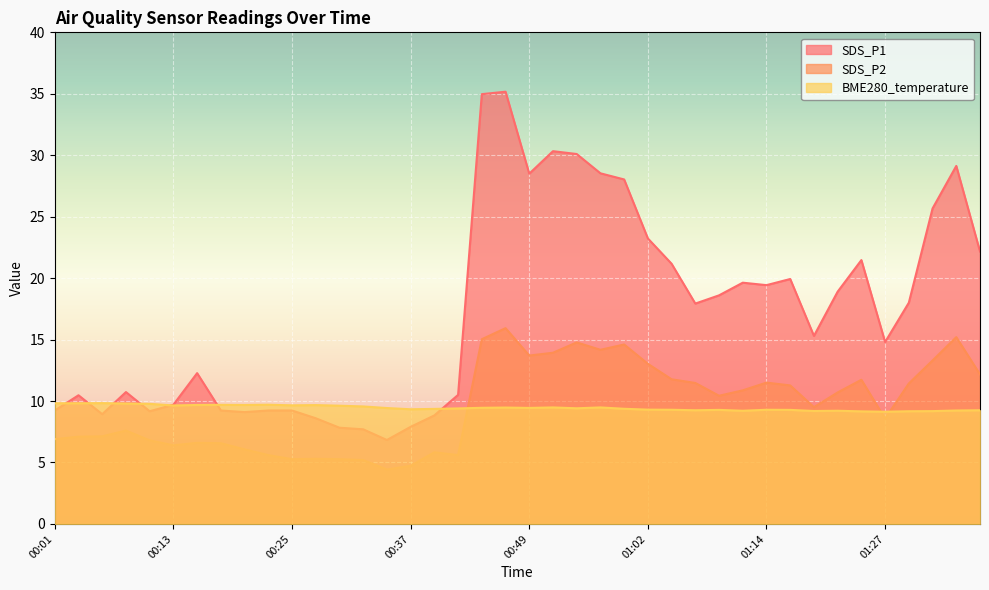

Count the number of categories in the chart.

40